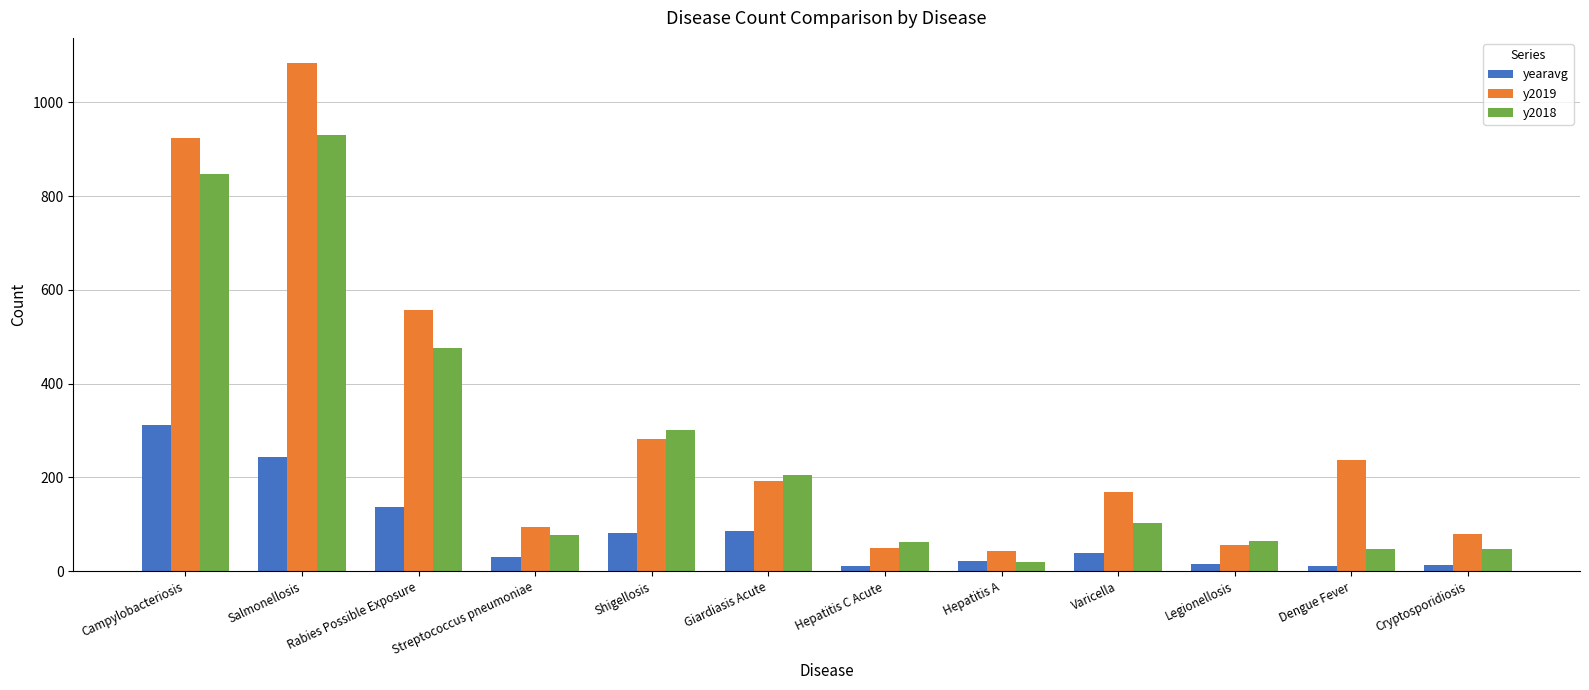

How many values in the y2019 series are below 193?

6